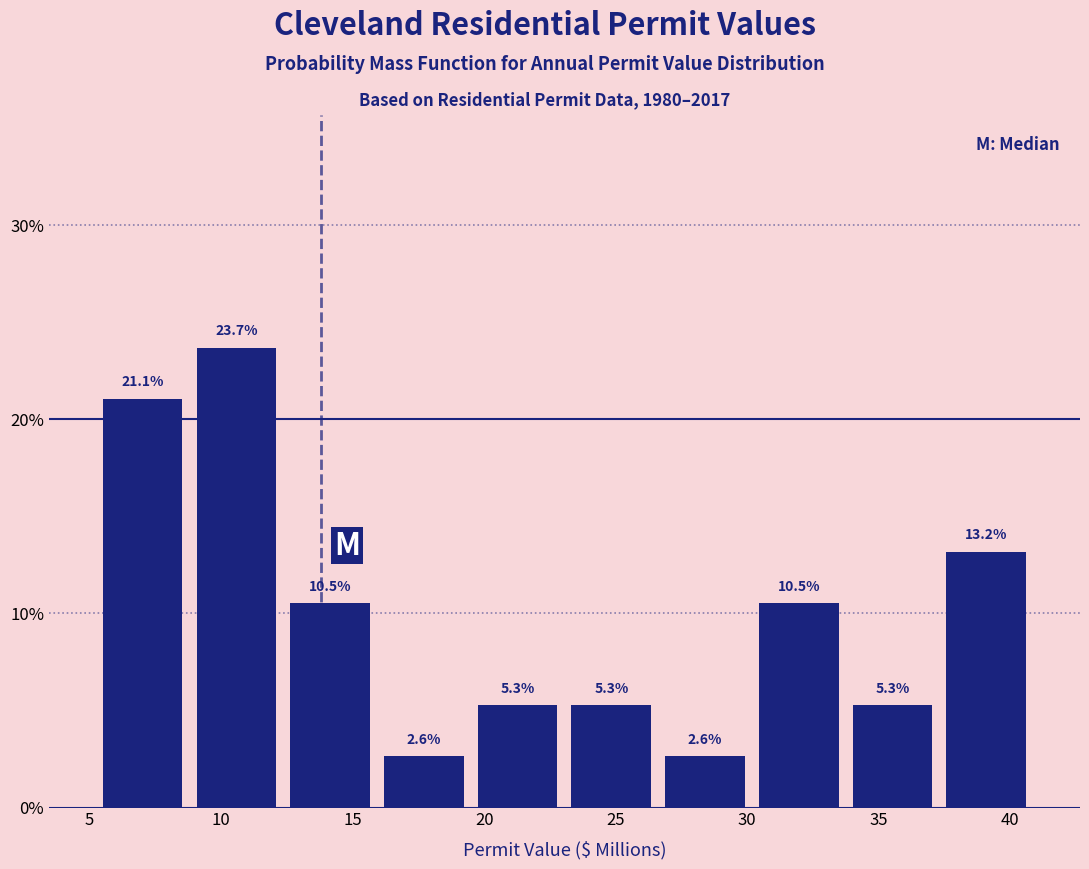

Reading left to right, transcribe this chart: for each bar, give the range it covers on the x-axis and its height. The bar edges are not printed on the chart, so give them approximately, as read against the axis.

5.0 to 9.0: 21.1
9.0 to 12.5: 23.7
12.5 to 16.0: 10.5
16.0 to 19.5: 2.6
19.5 to 23.0: 5.3
23.0 to 26.5: 5.3
26.5 to 30.0: 2.6
30.0 to 33.5: 10.5
33.5 to 37.5: 5.3
37.5 to 41.0: 13.2